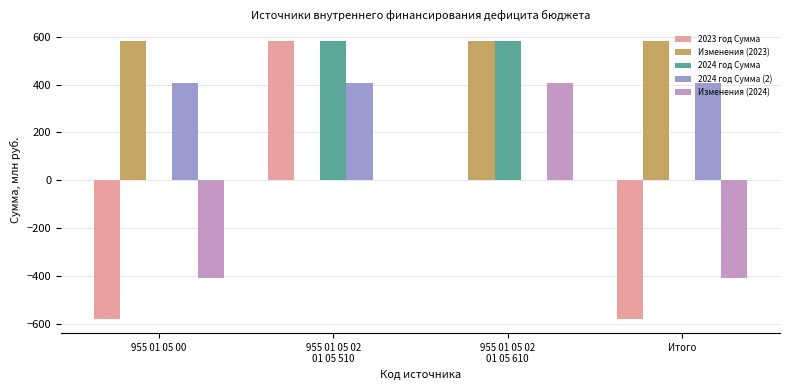

Reading left to right, list all the values displayed in this chart.

2023 год Сумма: -580.1	580.1	0.0	-580.1
Изменения (2023): 580.1	0.0	580.1	580.1
2024 год Сумма: 0.0	580.1	580.1	0.0
2024 год Сумма (2): 407.0	407.0	0.0	407.0
Изменения (2024): -407.0	0.0	407.0	-407.0